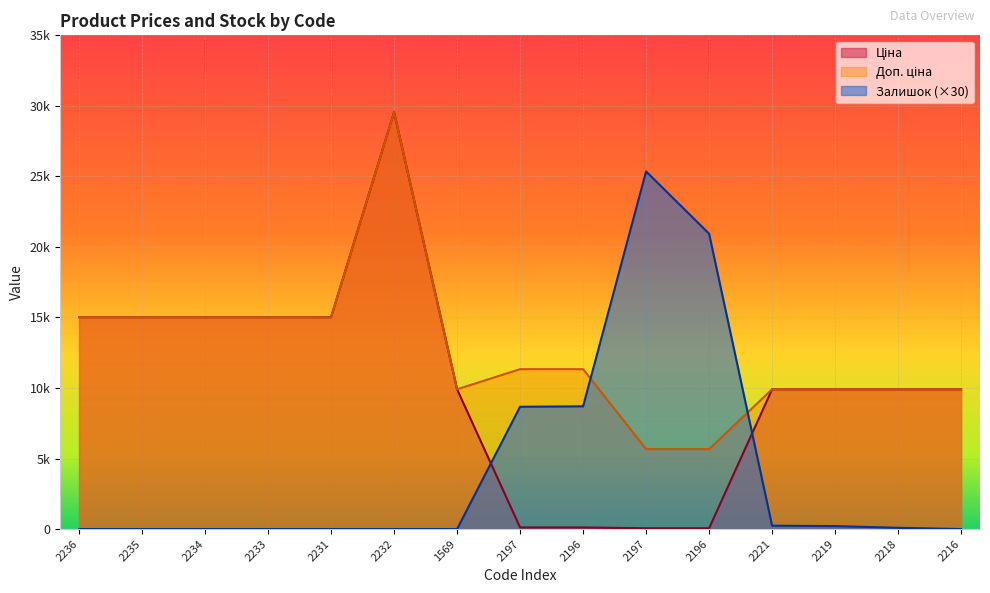

Which series has the widest spread of values?

Ціна